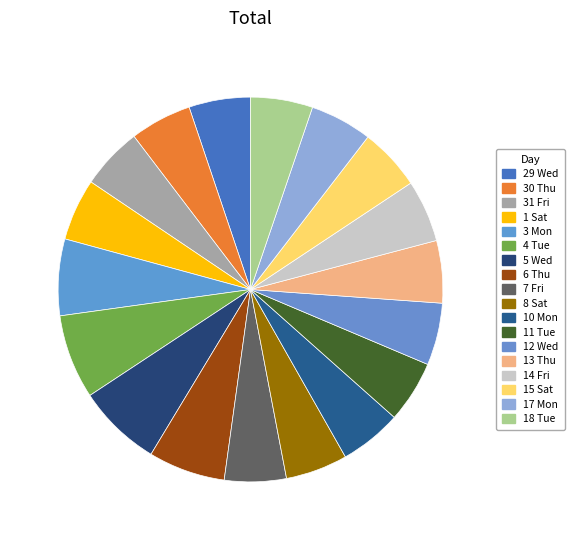

True or false: 12 Wed accounts for 20% of the total.

False